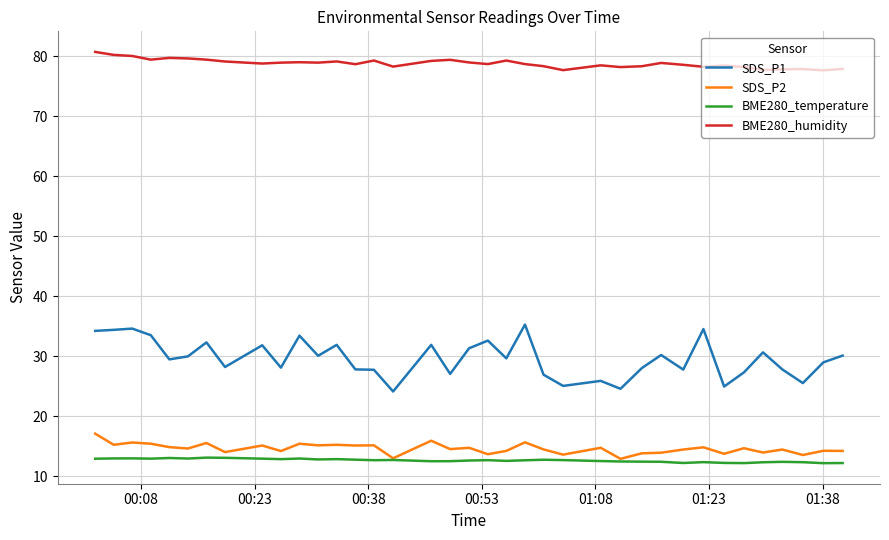

True or false: SDS_P1 and BME280_humidity cross at least once.

False